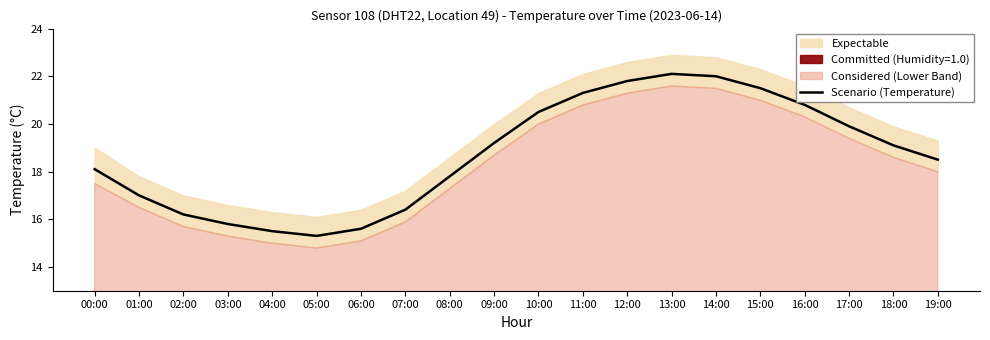

What is the difference between the maximum and second lowest values?

6.6